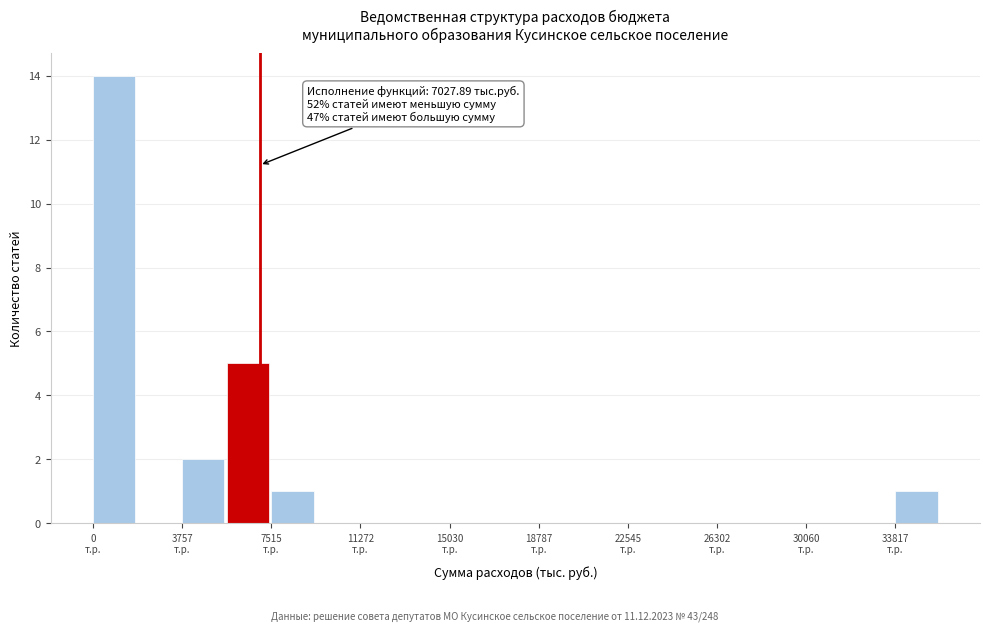

Read against the x-axis, roughly where is the centre of the tallest bar?

1000